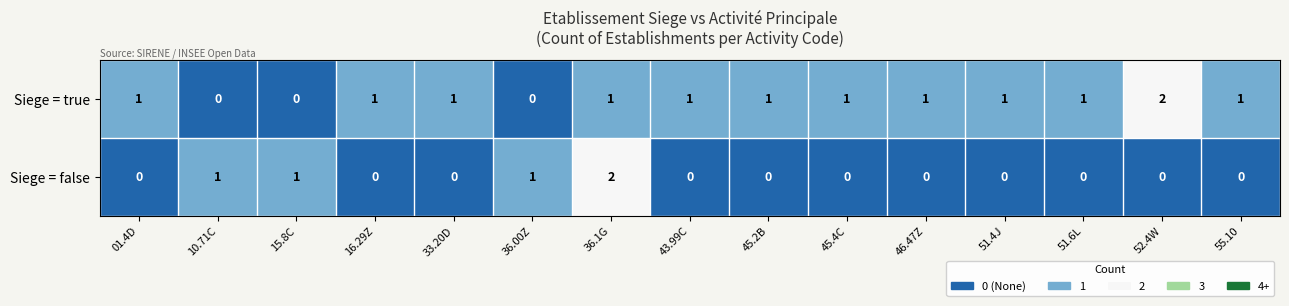

How many distinct data groups are displayed?

2